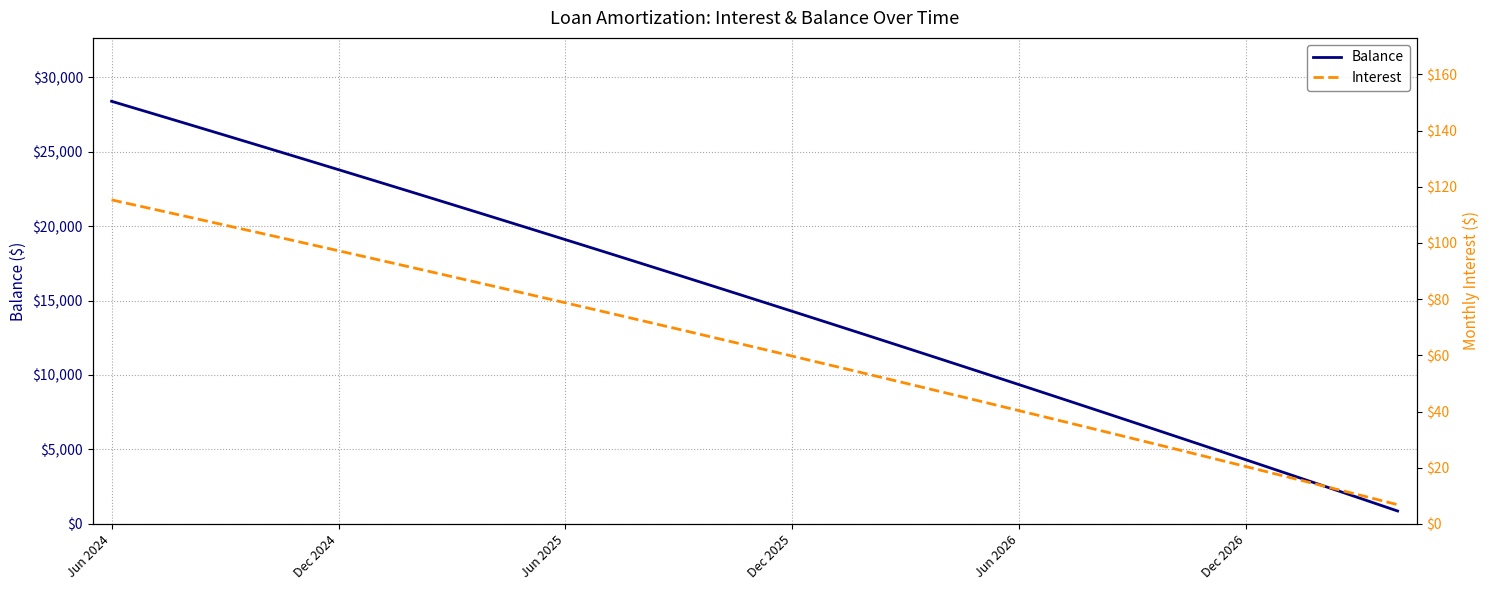

At which category is the sum across all series the highest?

Jun 2024